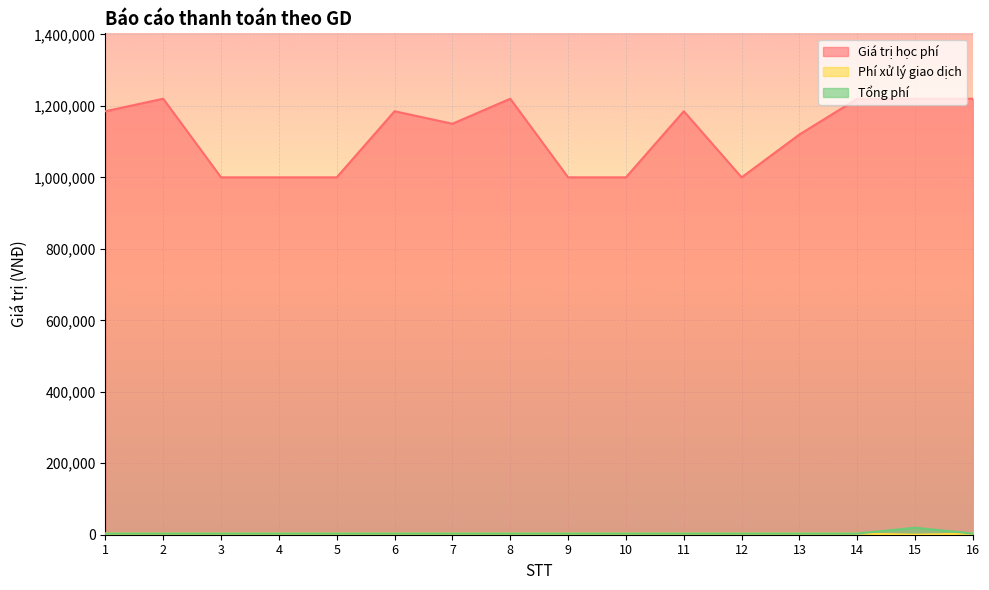

What is the average value of the Giá trị học phí series?

1120312